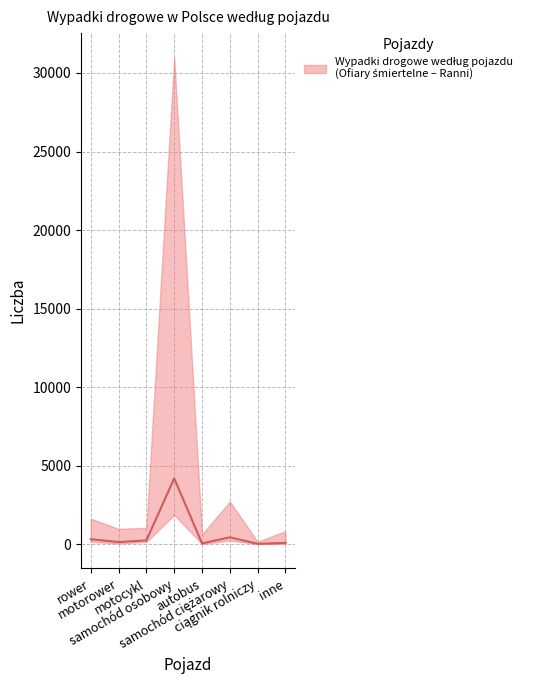

List the labels in order of value, smallest first.

ciągnik rolniczy, autobus, inne, motorower, motocykl, rower, samochód ciężarowy, samochód osobowy